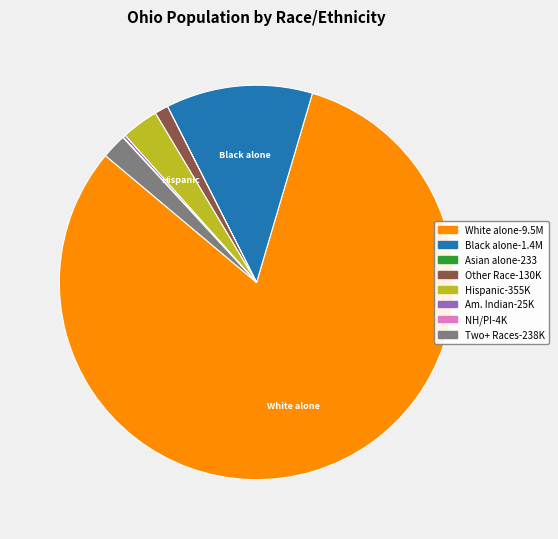

True or false: Black alone-1.4M accounts for 12% of the total.

True